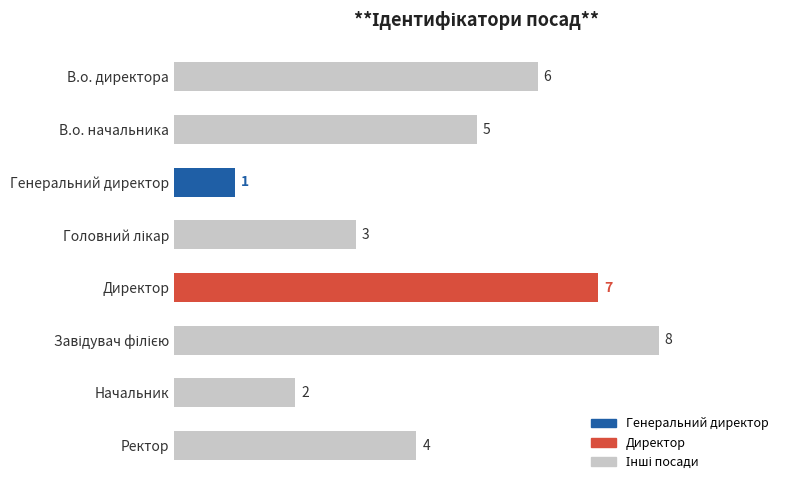

Reading top to bottom, transcribe all the data shown in this chart.

6	5	1	3	7	8	2	4